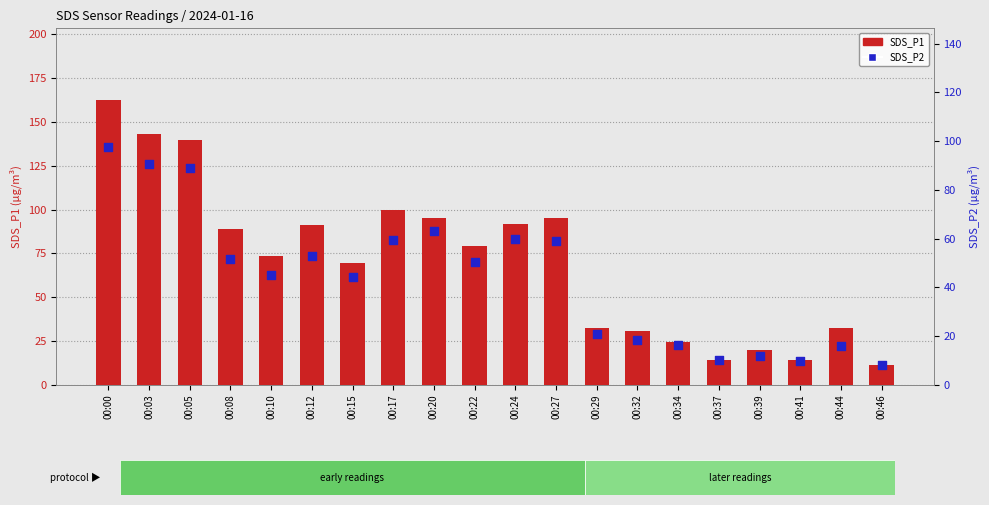

At how many categories does at least one series exceed 42?

12